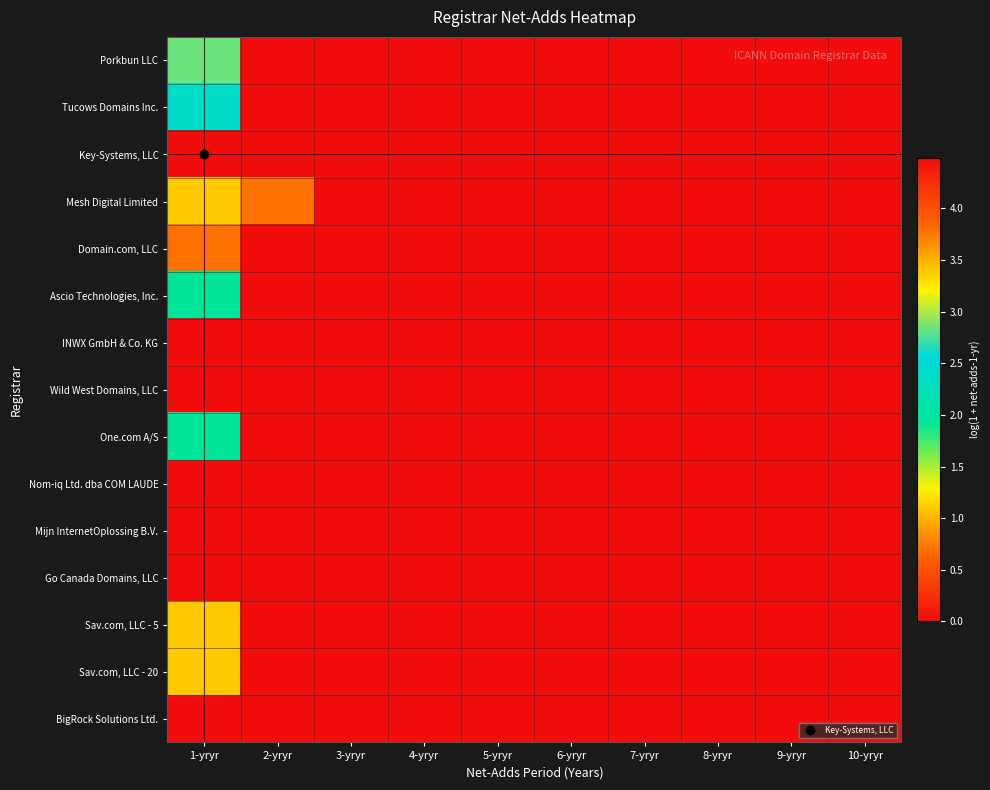

How many distinct data groups are displayed?

15